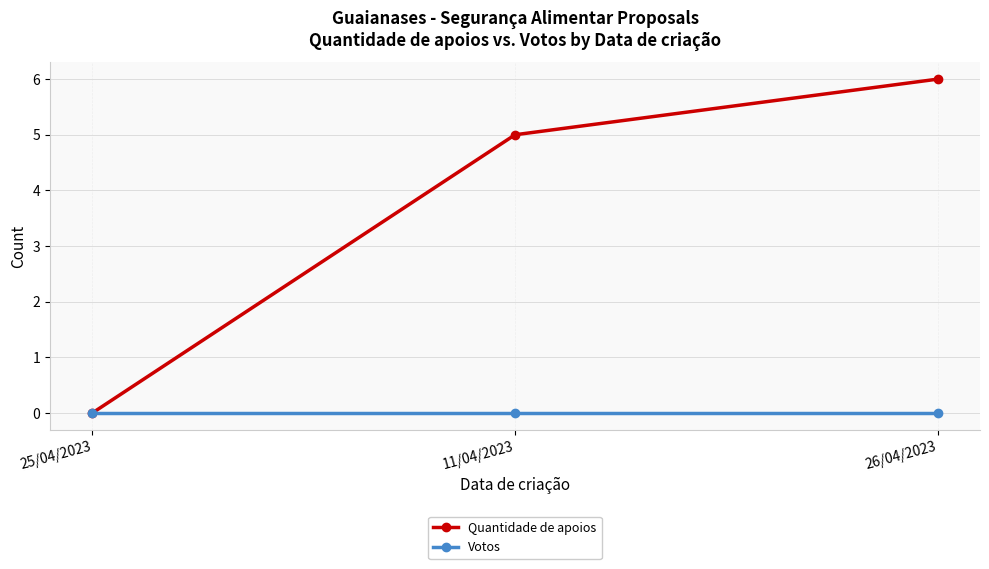

Is it true that Votos equals 0 at 26/04/2023?

True